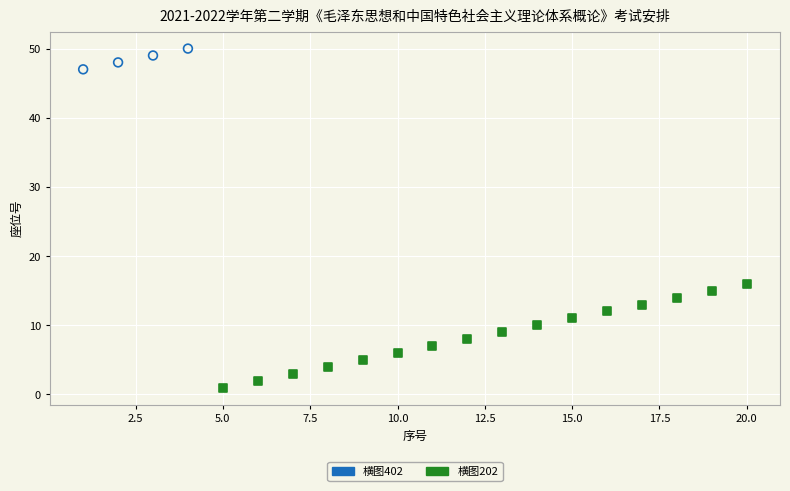

Which series contains the lowest Y value?

横图202